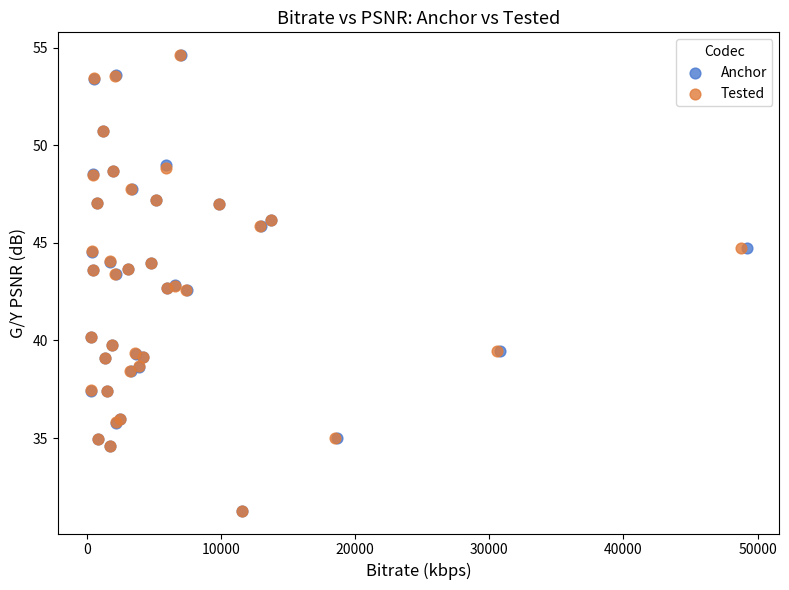

What are all the series names shown in the legend?

Anchor, Tested